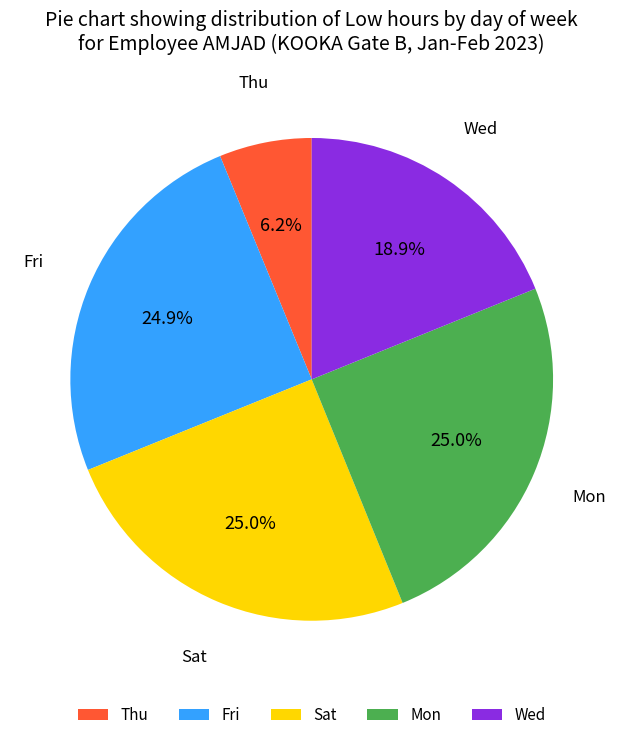

What is the ratio of the value at Mon to the value at Sat?

1.0